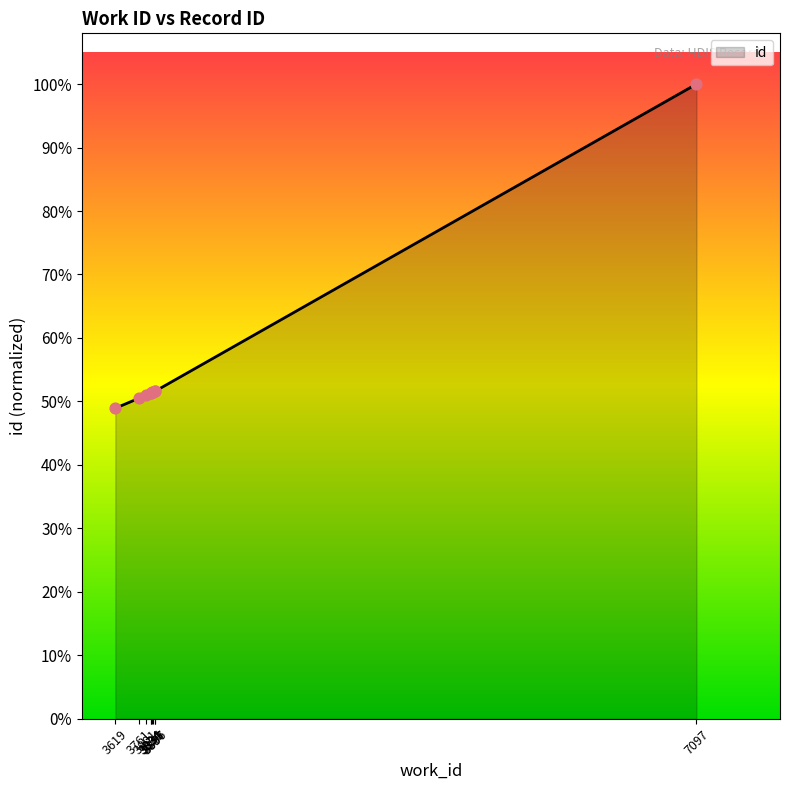

Which has a higher value, 7097 or 3761?

7097